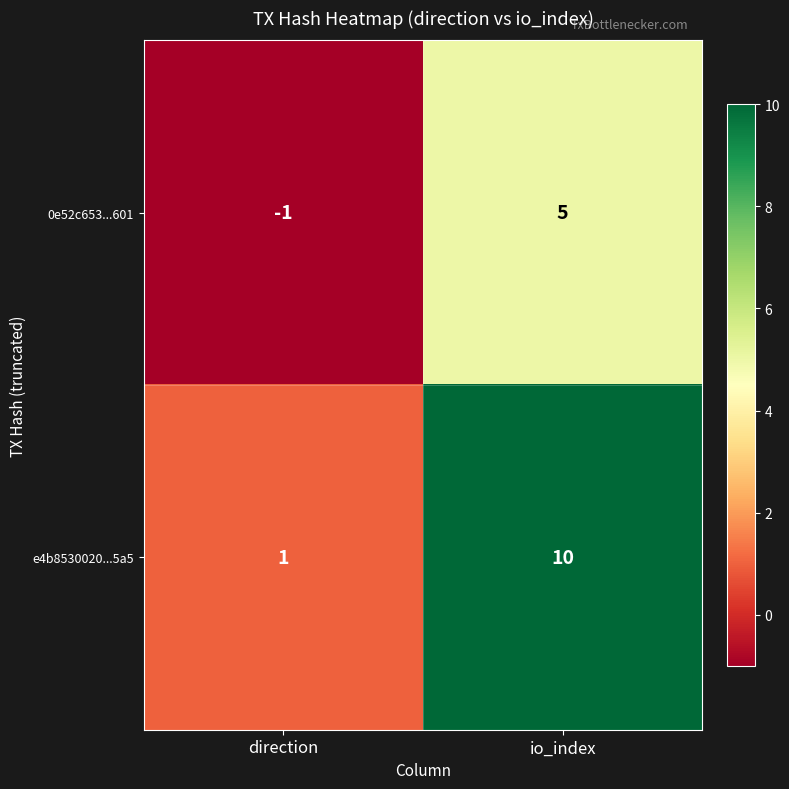

What value does the 0e52c653...601 series have at io_index?

5